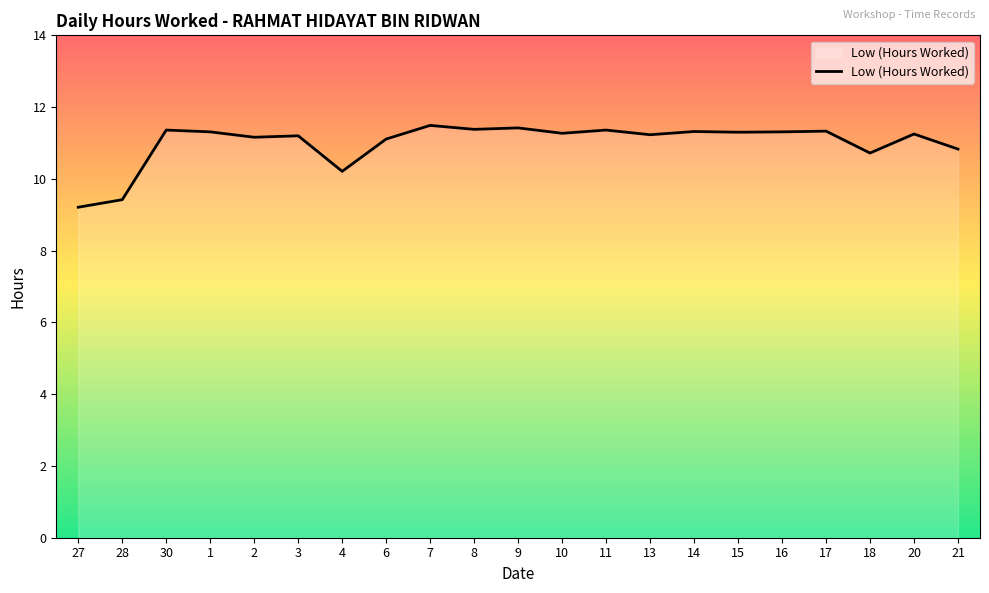

At which label is the value closest to 10?

4